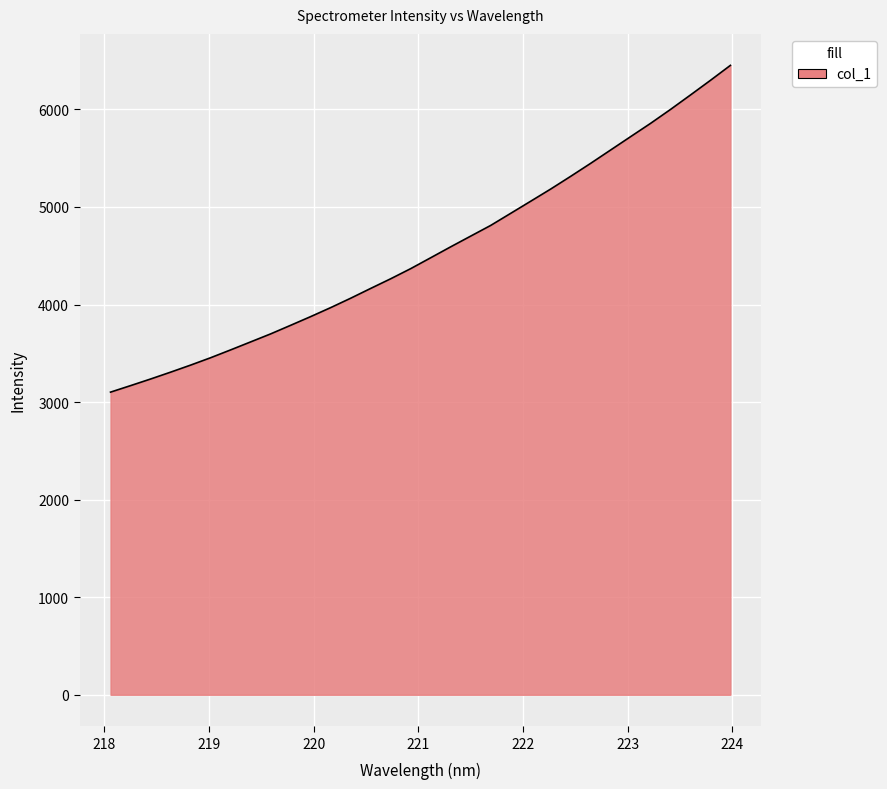

What is the maximum value shown in the chart?

6451.2